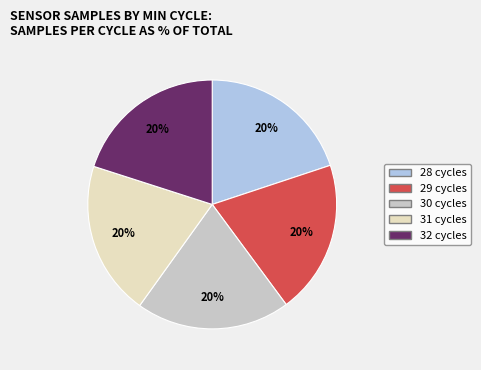

Is it true that 28 is 20% of the pie?

True